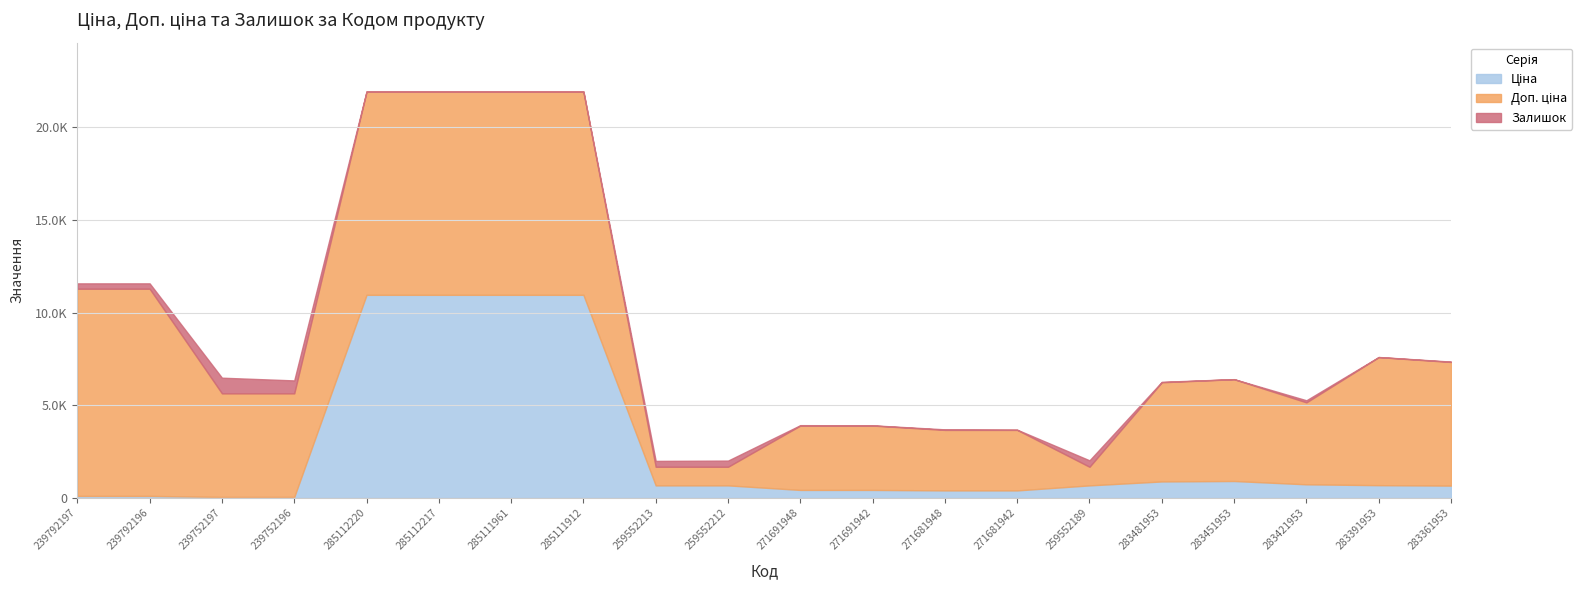

Reading right to left, what are all the values shown in this chart?

Ціна: 283361953=667.4	283391953=691.0	283421953=737.2	283451953=915.8	283481953=892.2	259552189=679.8	271681942=408.2	271681948=408.2	271691942=434.3	271691948=434.3	259552212=679.8	259552213=679.8	285111912=10964.4	285111961=10964.4	285112217=10964.4	285112220=10964.4	239752196=55.9	239752197=55.9	239792196=111.8	239792197=111.8
Доп. ціна: 283361953=6673.6	283391953=6910.3	283421953=4423.0	283451953=5495.0	283481953=5353.1	259552189=1004.1	271681942=3265.8	271681948=3265.8	271691942=3474.1	271691948=3474.1	259552212=1004.1	259552213=1004.1	285111912=10964.4	285111961=10964.4	285112217=10964.4	285112220=10964.4	239752196=5591.0	239752197=5591.0	239792196=11182.0	239792197=11182.0
Залишок: 283361953=19.0	283391953=8.0	283421953=113.0	283451953=2.0	283481953=24.0	259552189=348.0	271681942=10.0	271681948=30.0	271691942=13.0	271691948=22.0	259552212=334.0	259552213=317.0	285111912=15.0	285111961=17.0	285112217=17.0	285112220=17.0	239752196=698.0	239752197=845.0	239792196=290.0	239792197=289.0